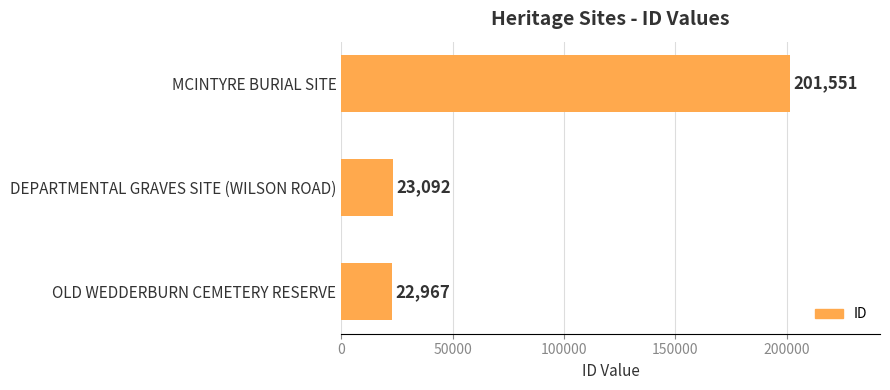

How many categories are shown in the chart?

3